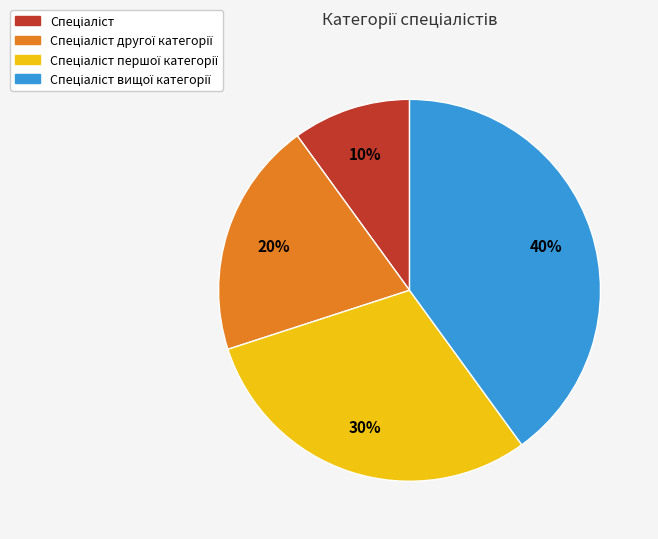

Is there any slice that represents more than half of the pie?

No